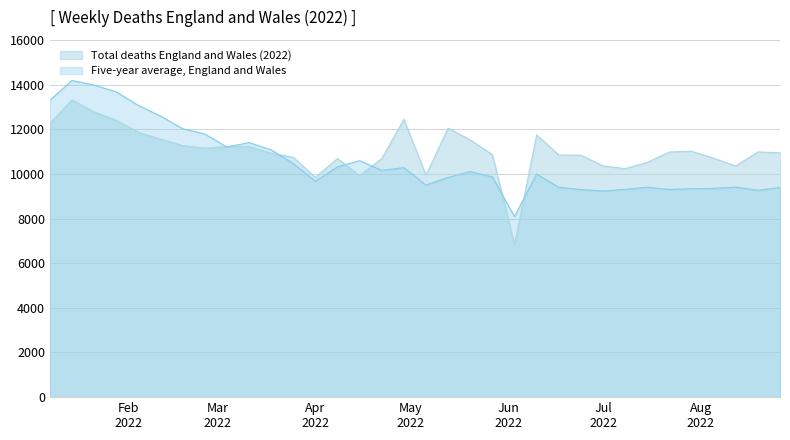

Where do Total deaths England and Wales (2022) and Five-year average, England and Wales first cross each other?

8 and 9